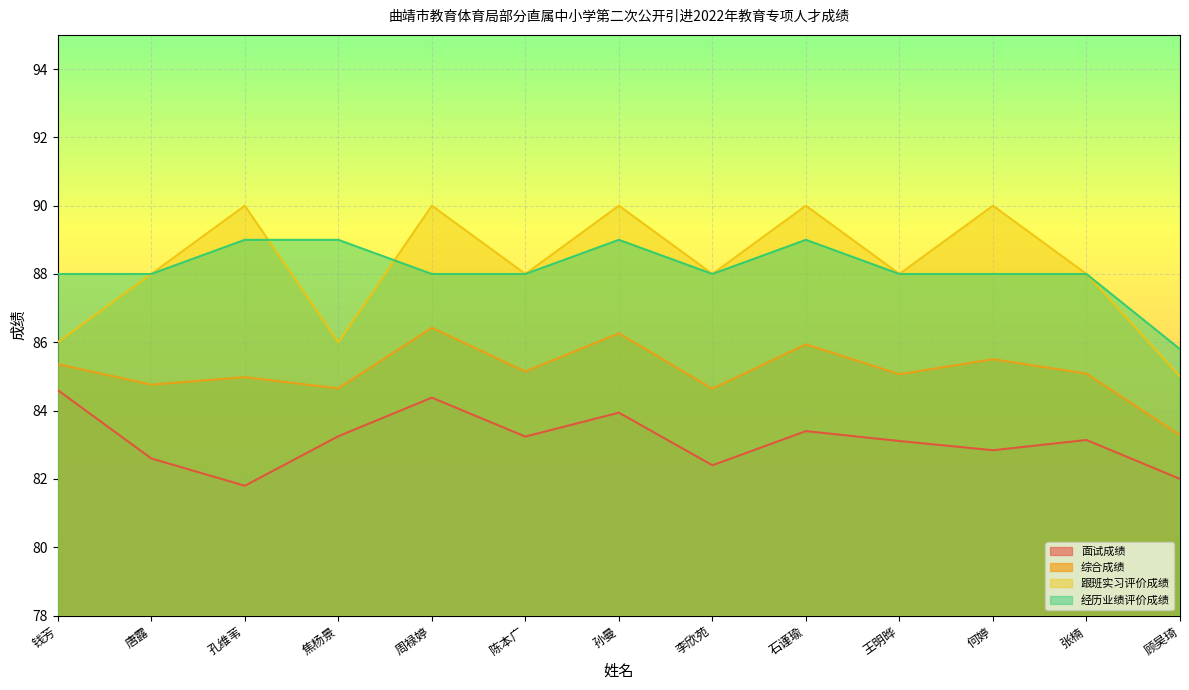

What is the label of the 6th point from the right?

李欣苑